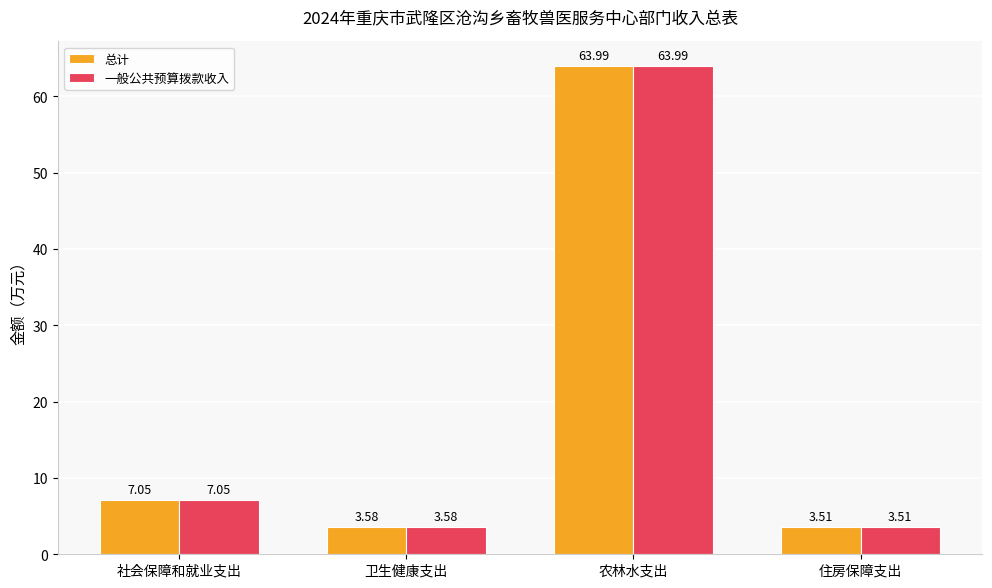

How many bars are there in total?

8